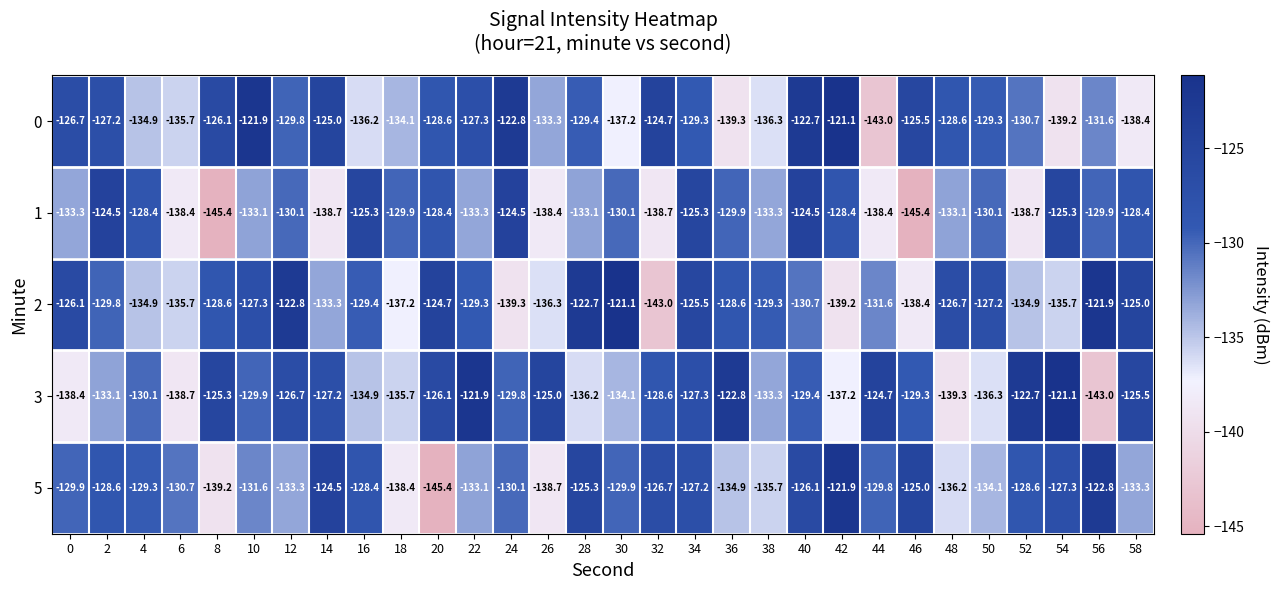

What is the difference between the 2 values at 12 and 42?

16.4